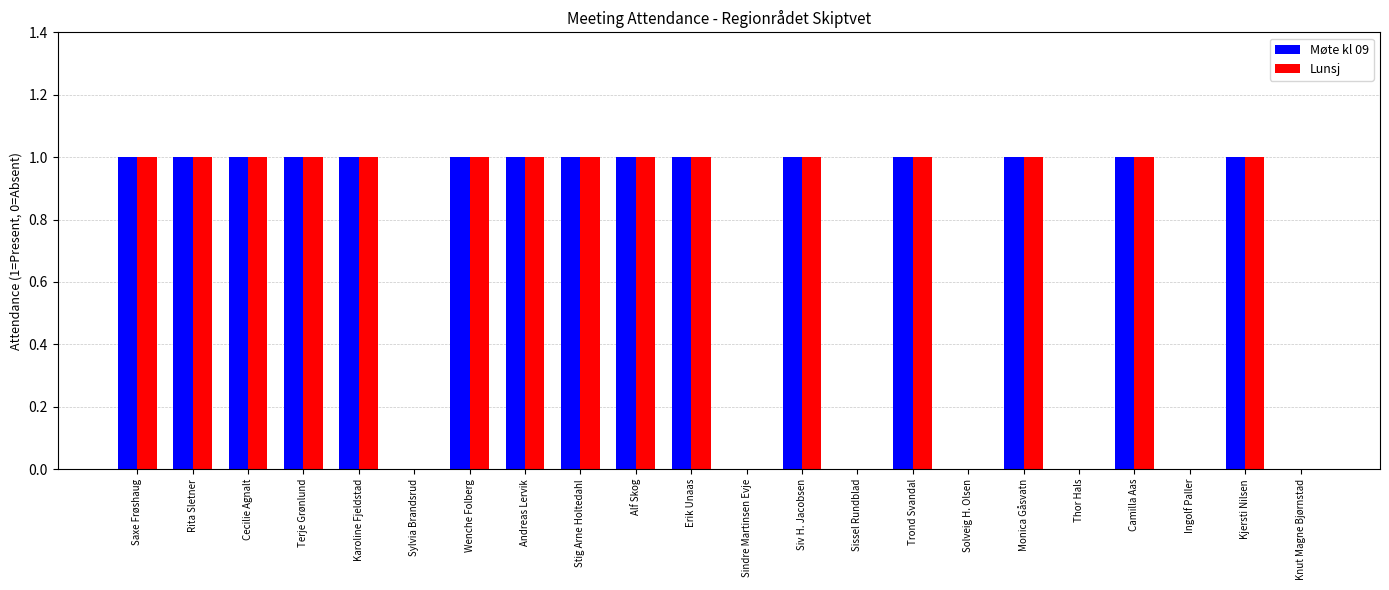

Reading left to right, transcribe all the data shown in this chart.

Møte kl 09: Saxe Frøshaug=1	Rita Sletner=1	Cecilie Agnalt=1	Terje Grønlund=1	Karoline Fjeldstad=1	Sylvia Brandsrud=0	Wenche Folberg=1	Andreas Lervik=1	Stig Arne Holtedahl=1	Alf Skog=1	Erik Unaas=1	Sindre Martinsen Evje=0	Siv H. Jacobsen=1	Sissel Rundblad=0	Trond Svandal=1	Solveig H. Olsen=0	Monica Gåsvatn=1	Thor Hals=0	Camilla Aas=1	Ingolf Paller=0	Kjersti Nilsen=1	Knut Magne Bjørnstad=0
Lunsj: Saxe Frøshaug=1	Rita Sletner=1	Cecilie Agnalt=1	Terje Grønlund=1	Karoline Fjeldstad=1	Sylvia Brandsrud=0	Wenche Folberg=1	Andreas Lervik=1	Stig Arne Holtedahl=1	Alf Skog=1	Erik Unaas=1	Sindre Martinsen Evje=0	Siv H. Jacobsen=1	Sissel Rundblad=0	Trond Svandal=1	Solveig H. Olsen=0	Monica Gåsvatn=1	Thor Hals=0	Camilla Aas=1	Ingolf Paller=0	Kjersti Nilsen=1	Knut Magne Bjørnstad=0